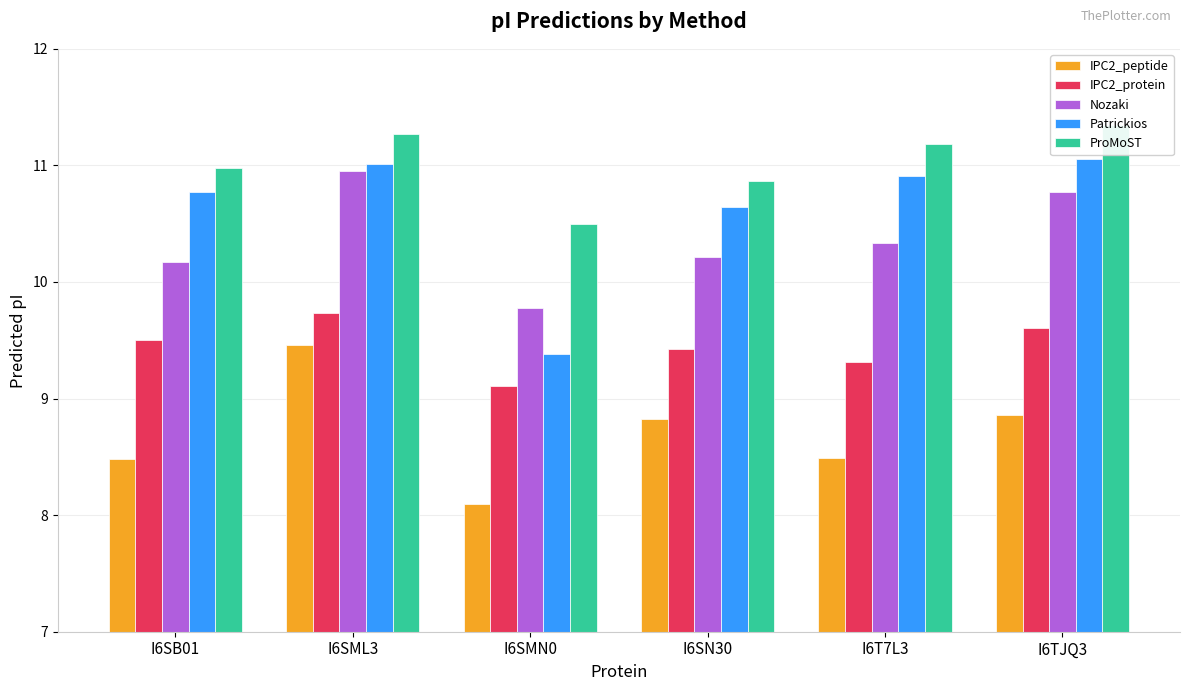

Does the chart contain stacked bars?

No